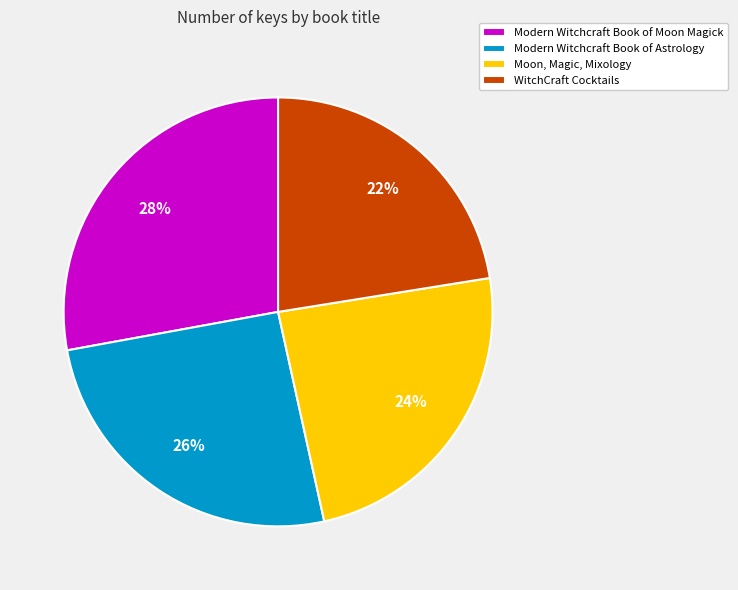

To the nearest percent, what portion does Moon, Magic, Mixology represent?

24%